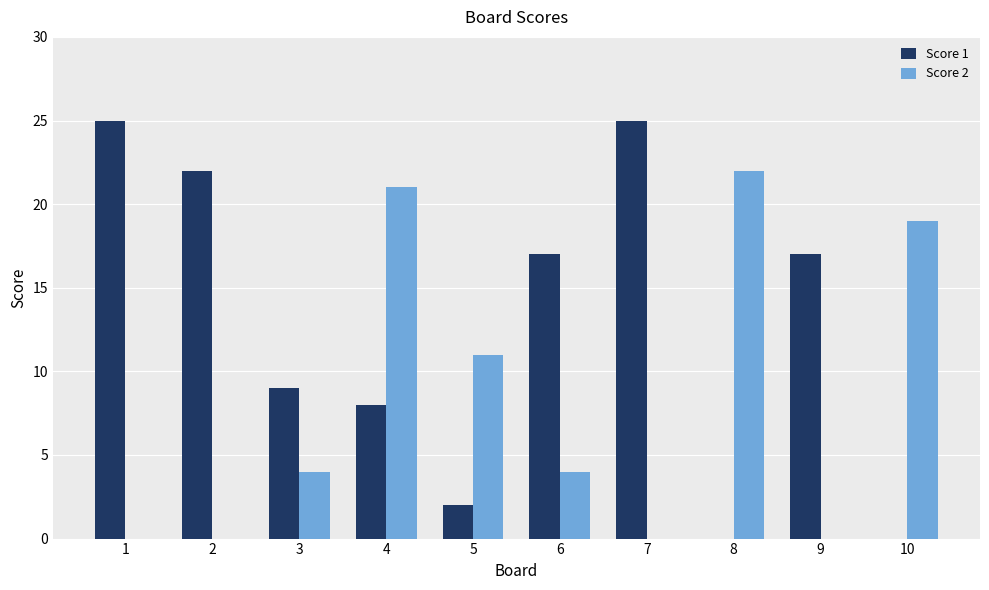

The Score 1 series shows 33 at 7. True or false?

False